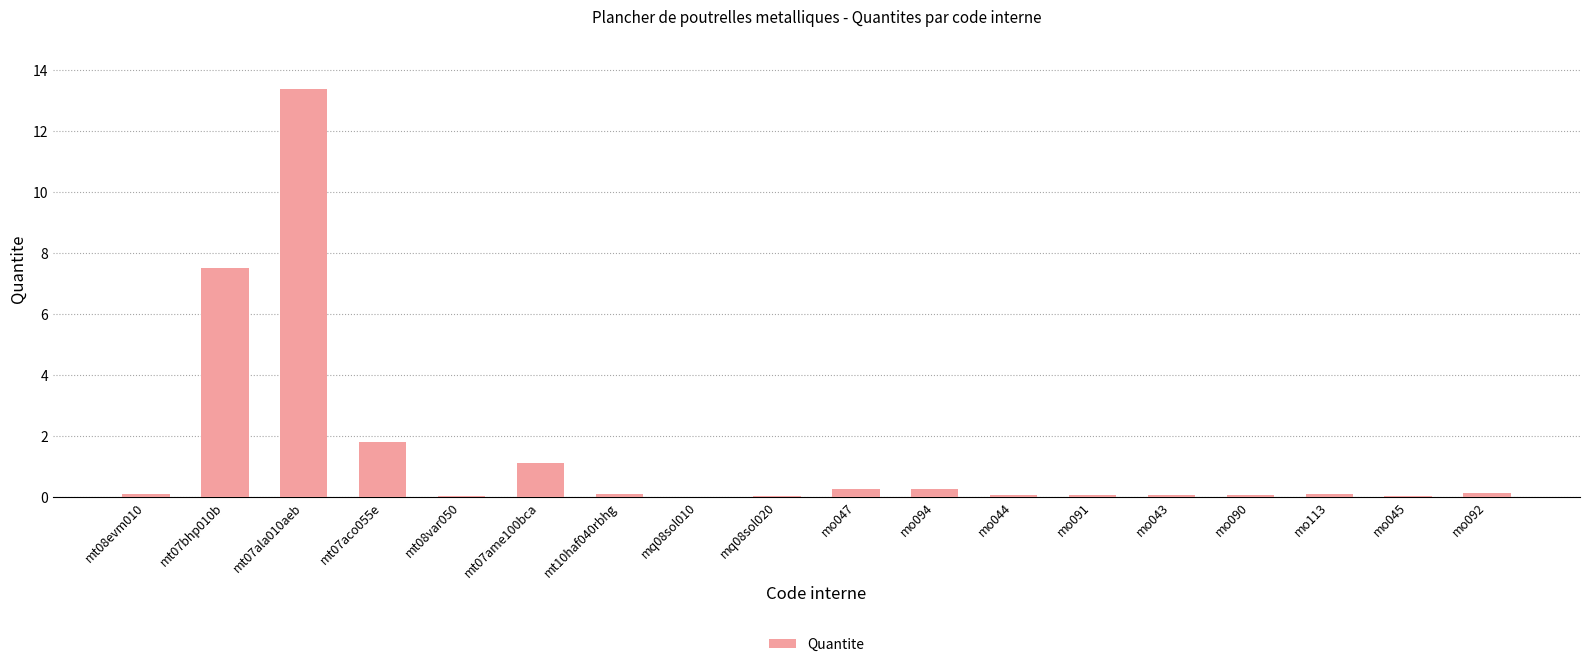

What is the average value?

1.4